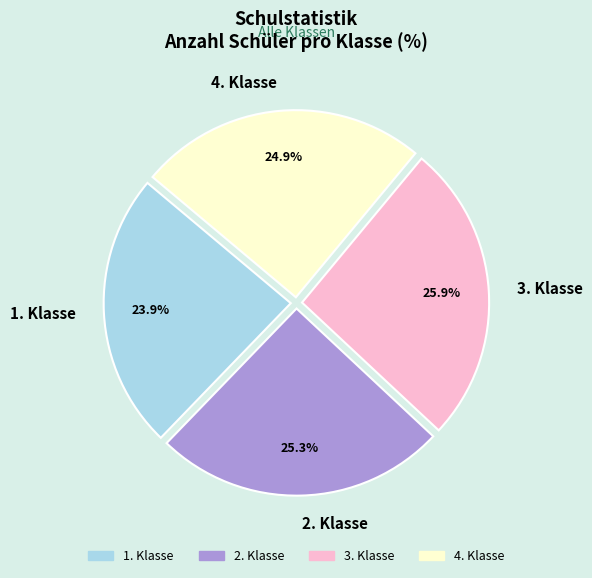

Is it true that 1. Klasse is 24% of the pie?

True